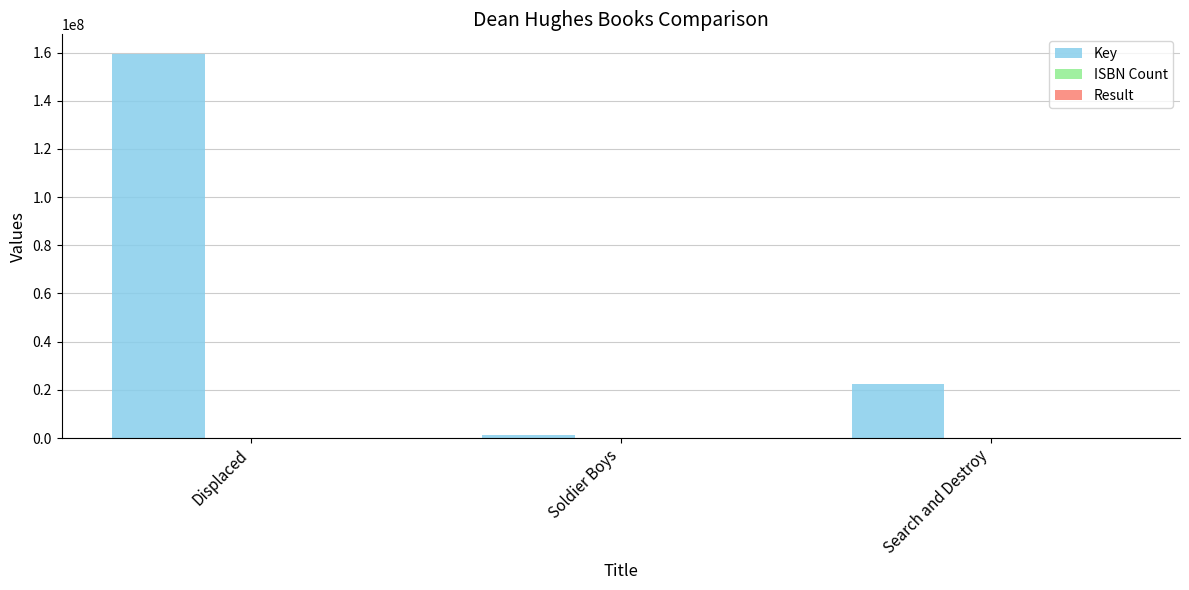

Which series changed the most between Soldier Boys and Search and Destroy?

Key